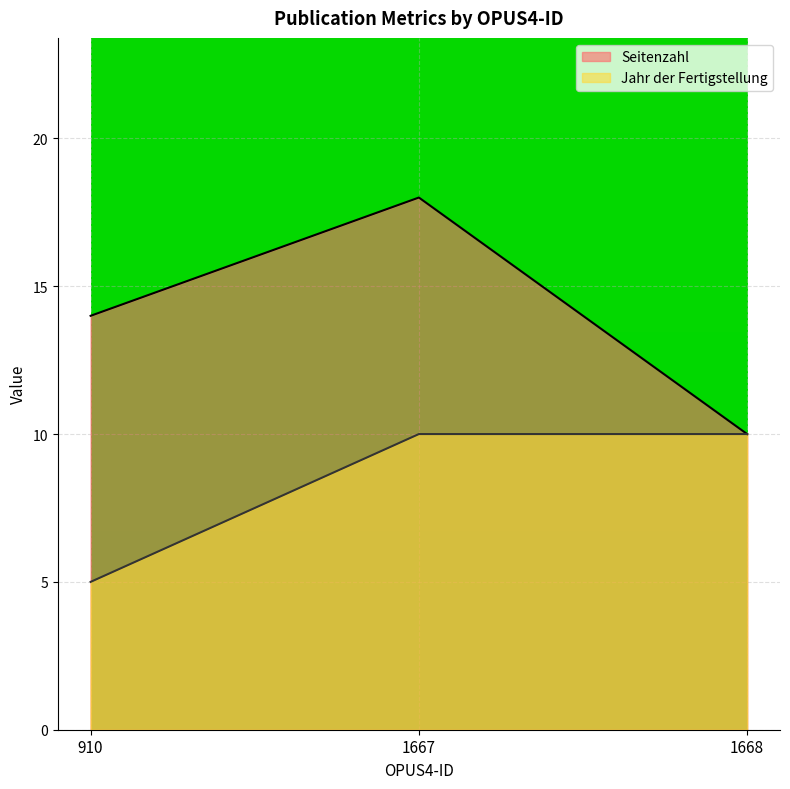

What is the average value of the Seitenzahl series?

14